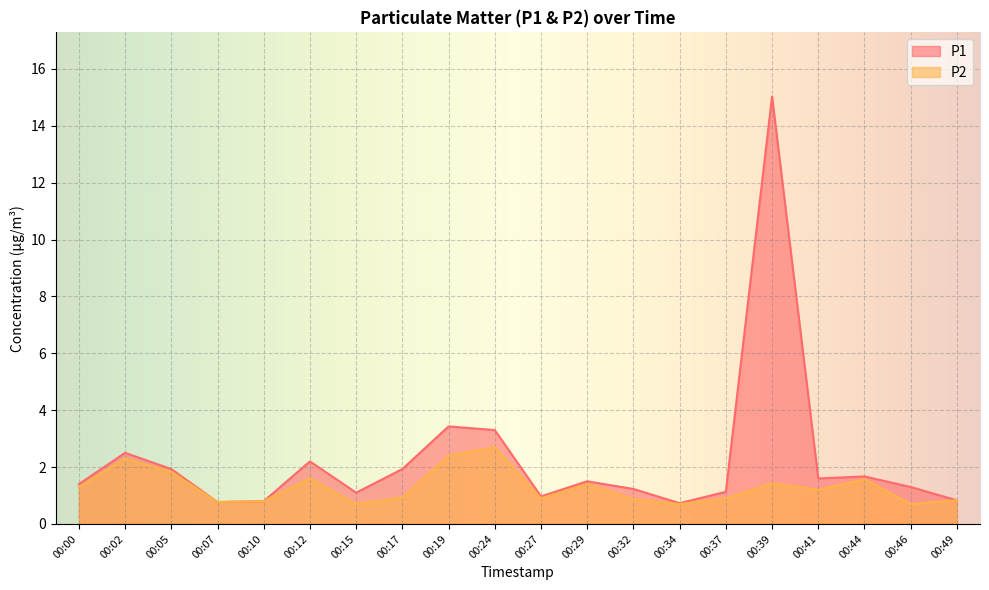

What is the sum of all P1 values?

45.4